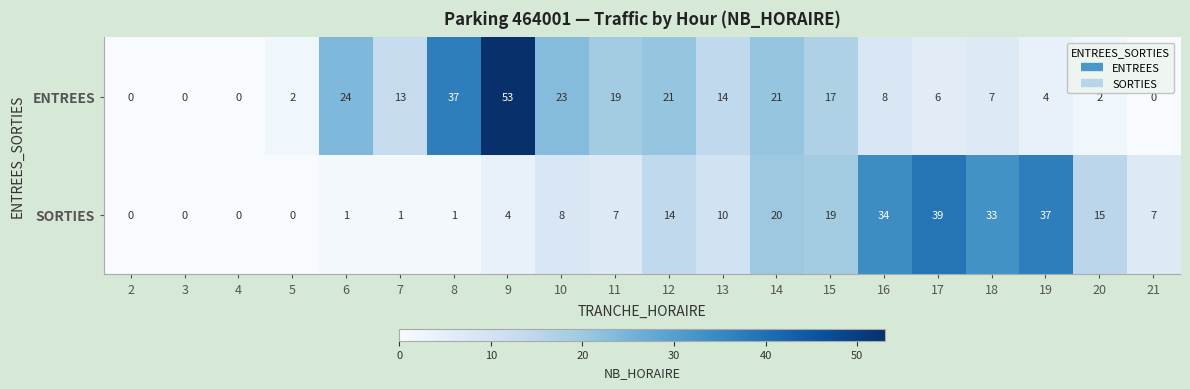

What is the maximum value for ENTREES?

53